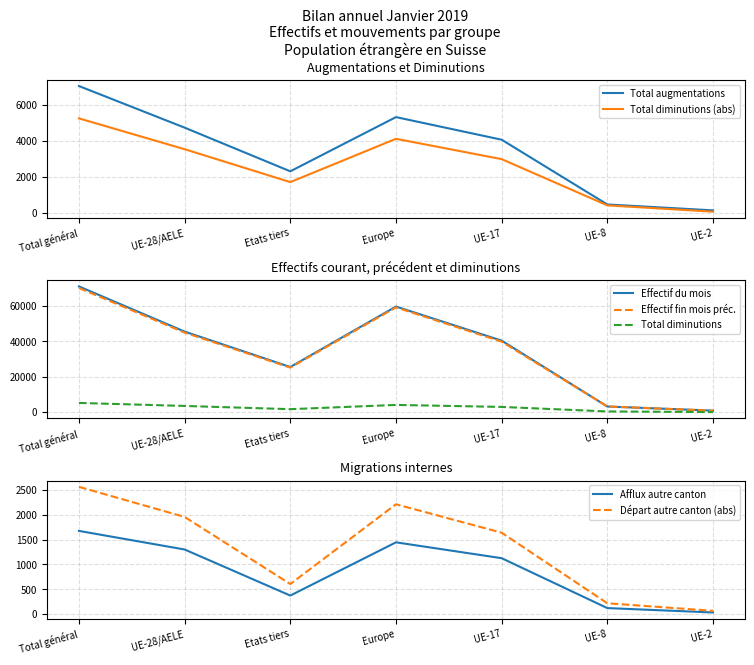

How many interior local peaks does the Effectif fin mois préc. series have?

1